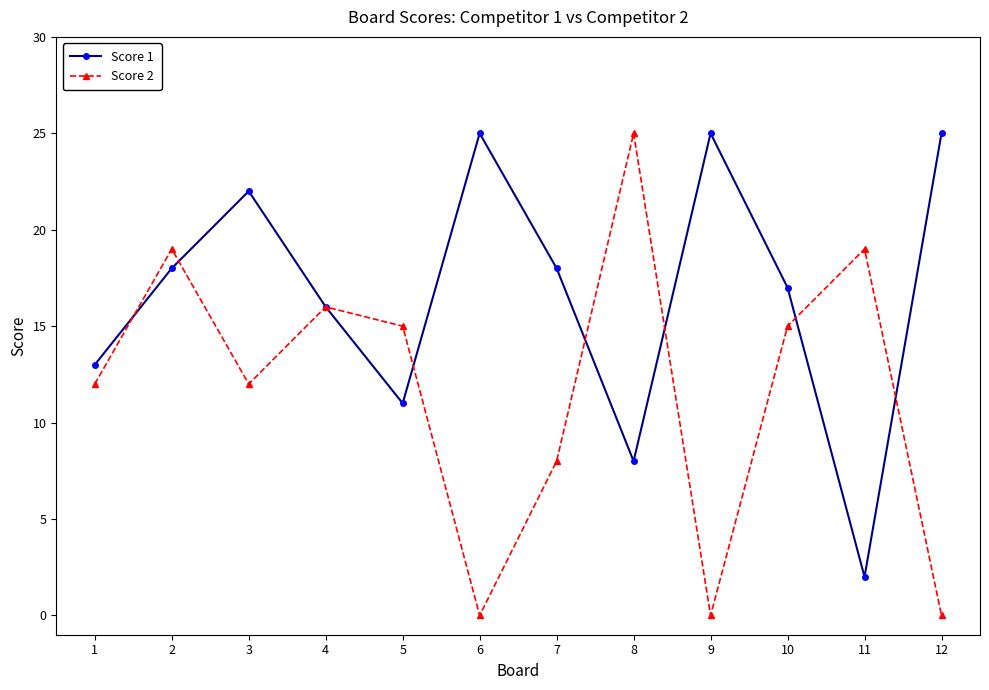

Reading left to right, list all the values displayed in this chart.

Score 1: 1=13	2=18	3=22	4=16	5=11	6=25	7=18	8=8	9=25	10=17	11=2	12=25
Score 2: 1=12	2=19	3=12	4=16	5=15	6=0	7=8	8=25	9=0	10=15	11=19	12=0